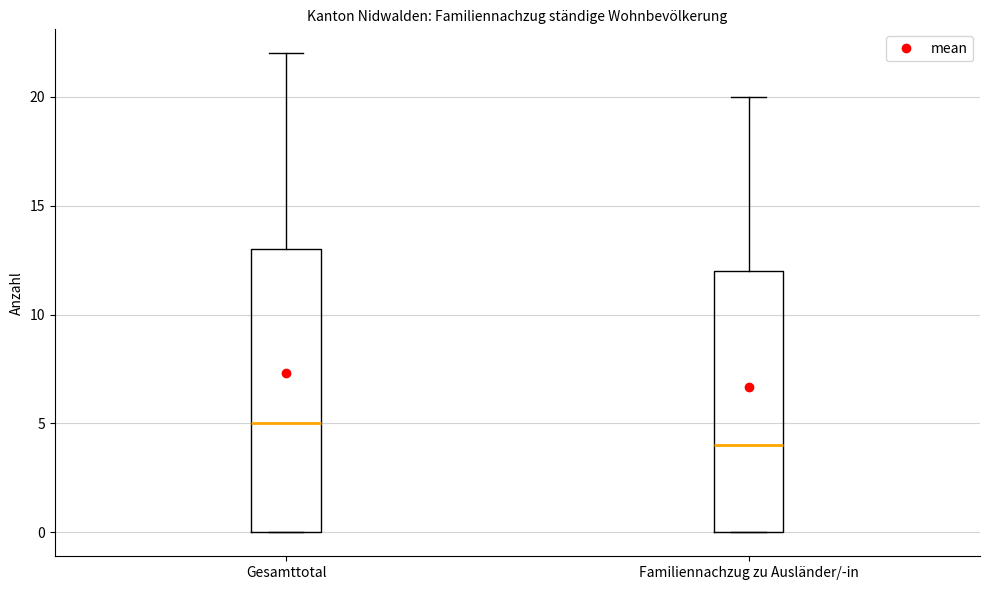

Where does the median line of the box for Gesamttotal sit on the y-axis? The values are not printed on the chart, so give them approximately, as read against the axis.

5